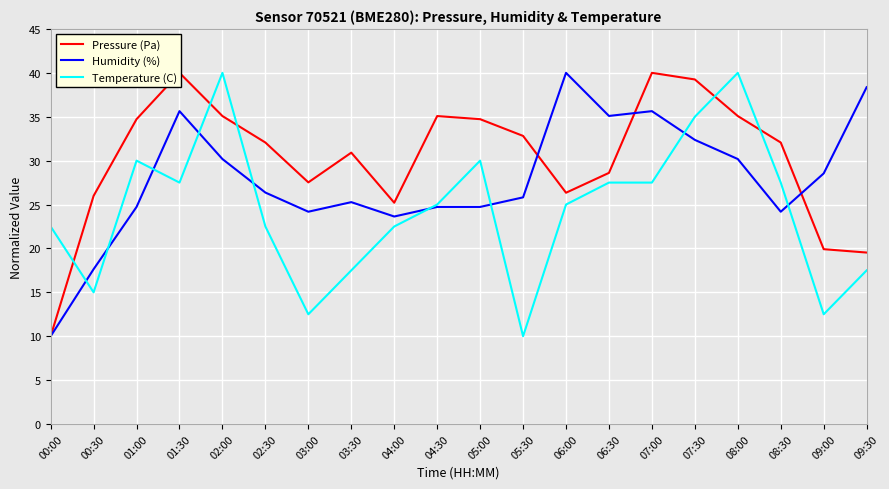

What is the average value of the Pressure (Pa) series?

30.2